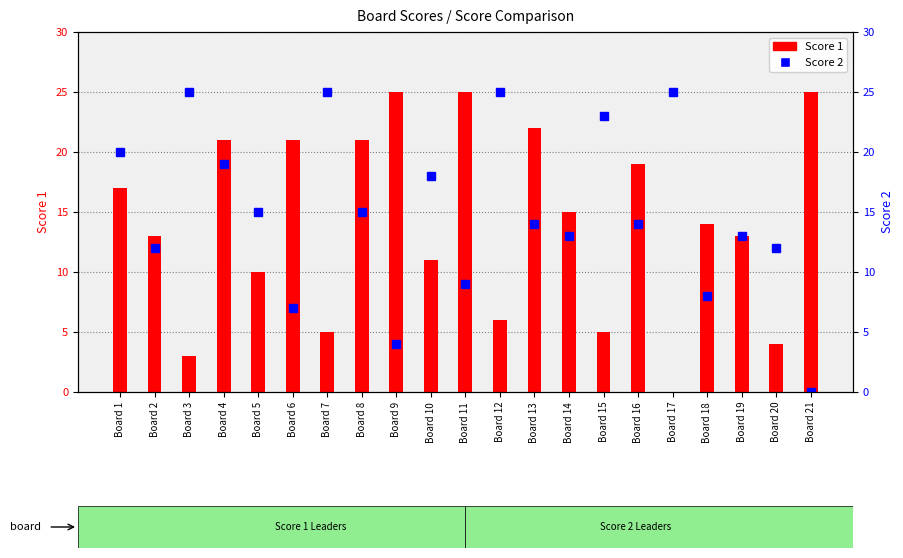

How many values in Score 1 are above zero?

20